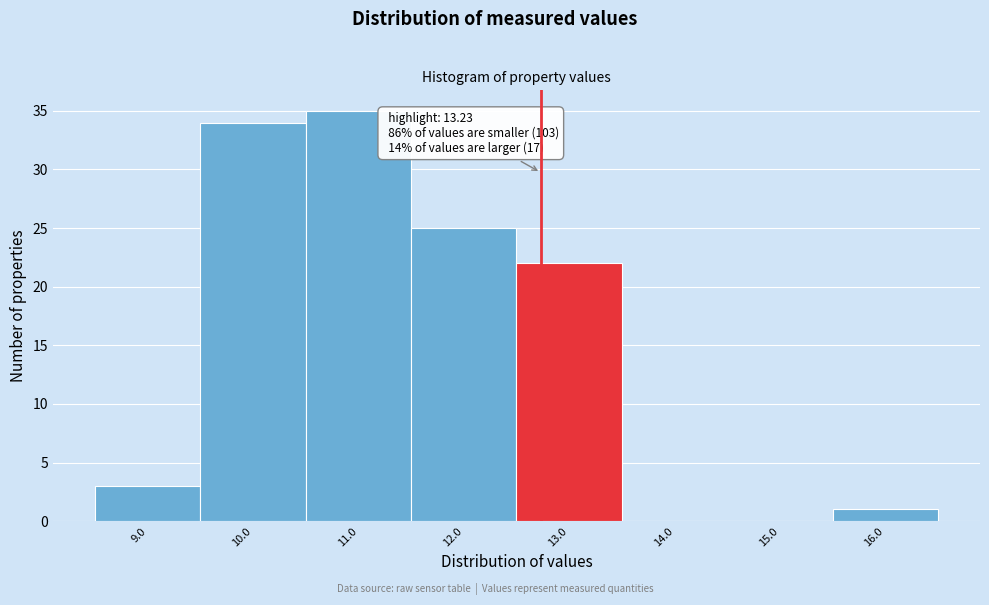

Reading left to right, transcribe all the data shown in this chart.

9.0=3	10.0=34	11.0=35	12.0=25	13.0=22	14.0=0	15.0=0	16.0=1